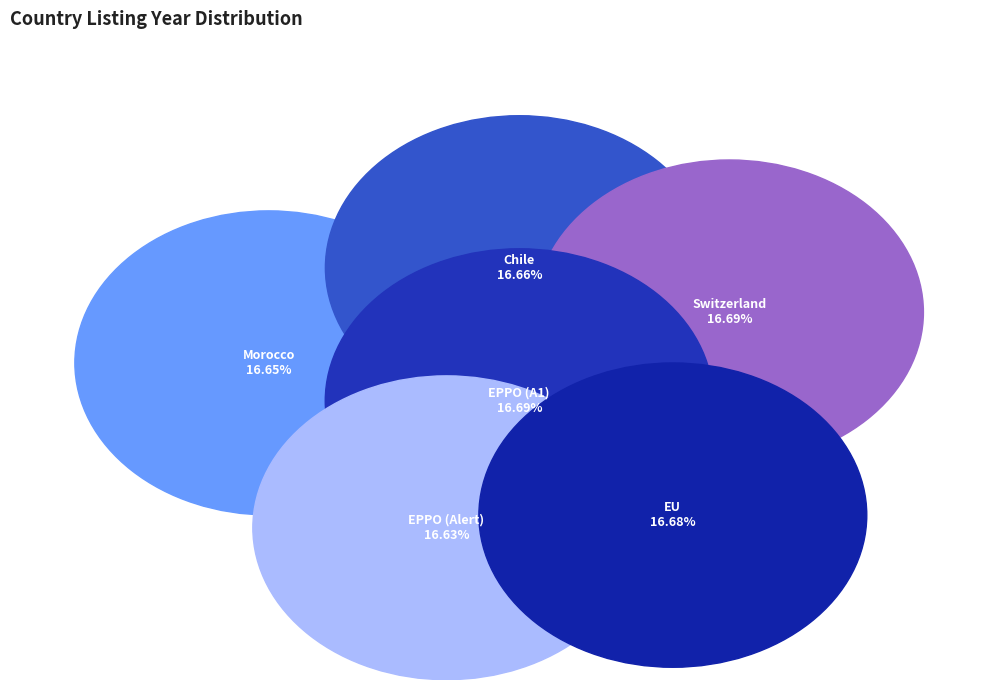

Is the sum of EPPO (A1) and Chile greater than half?

No